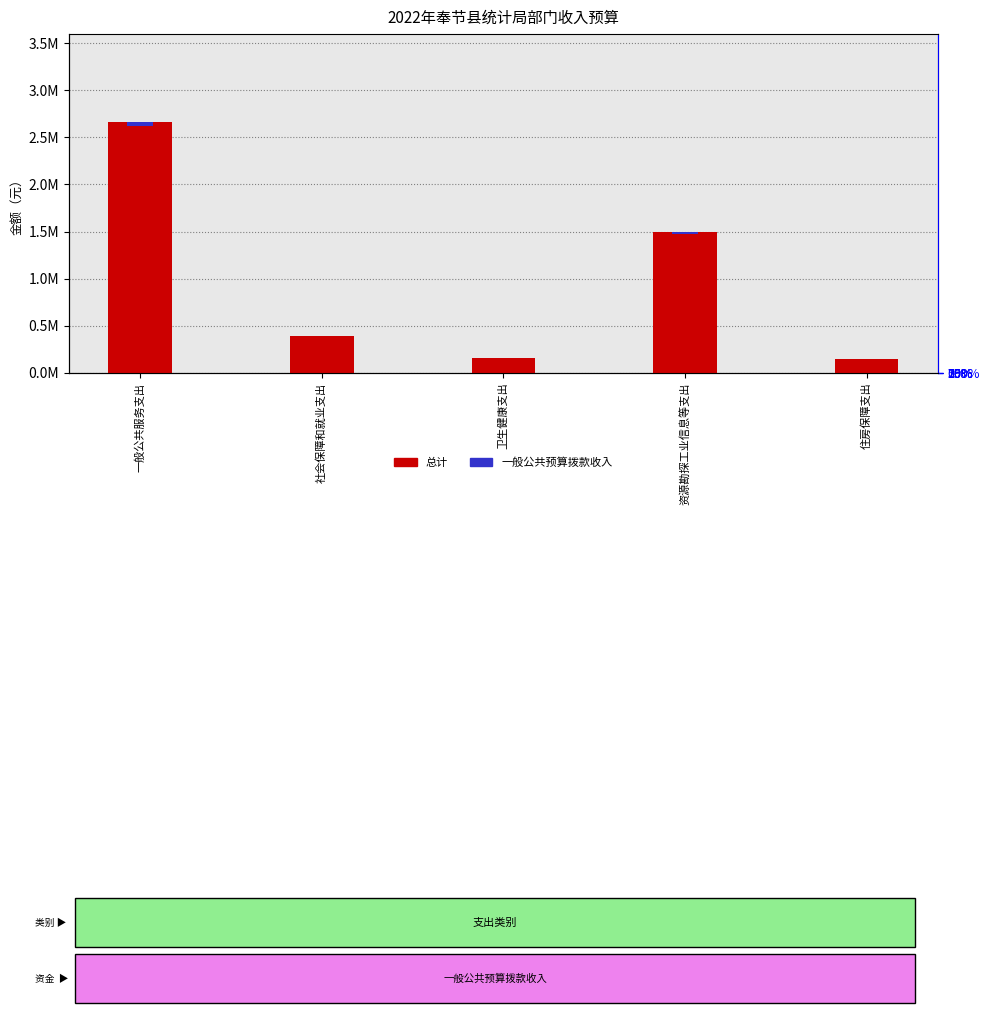

Is the value of 总计 at 卫生健康支出 greater than the value of 一般公共预算拨款收入 at 一般公共服务支出?

Yes